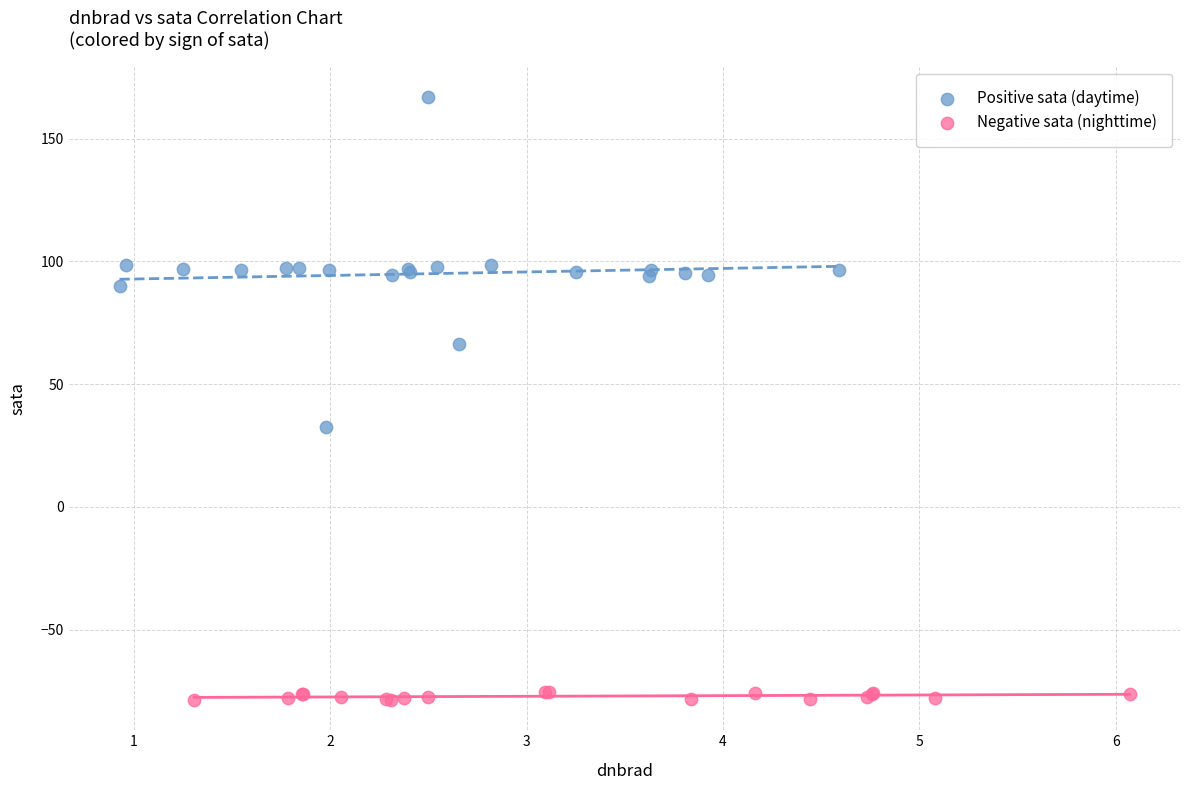

What are all the series names shown in the legend?

Positive sata (daytime), Negative sata (nighttime)